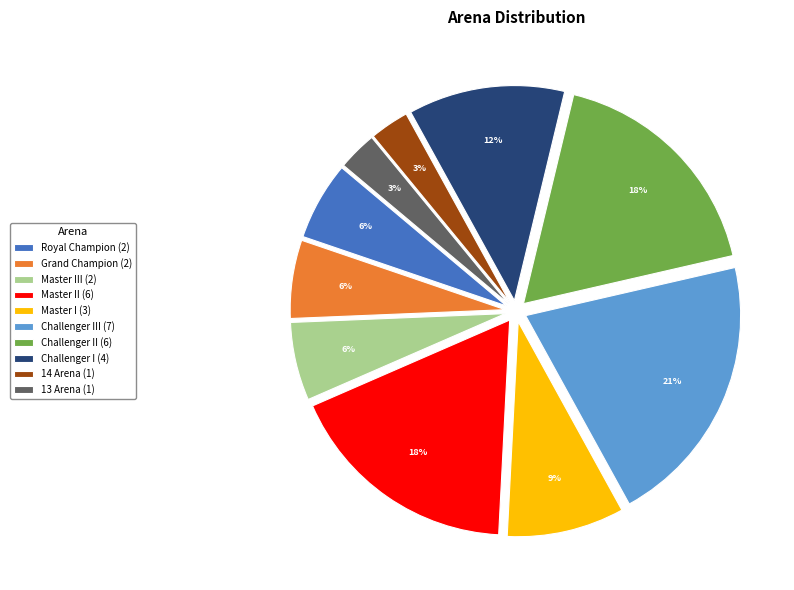

To the nearest percent, what portion does Challenger III (7) represent?

21%